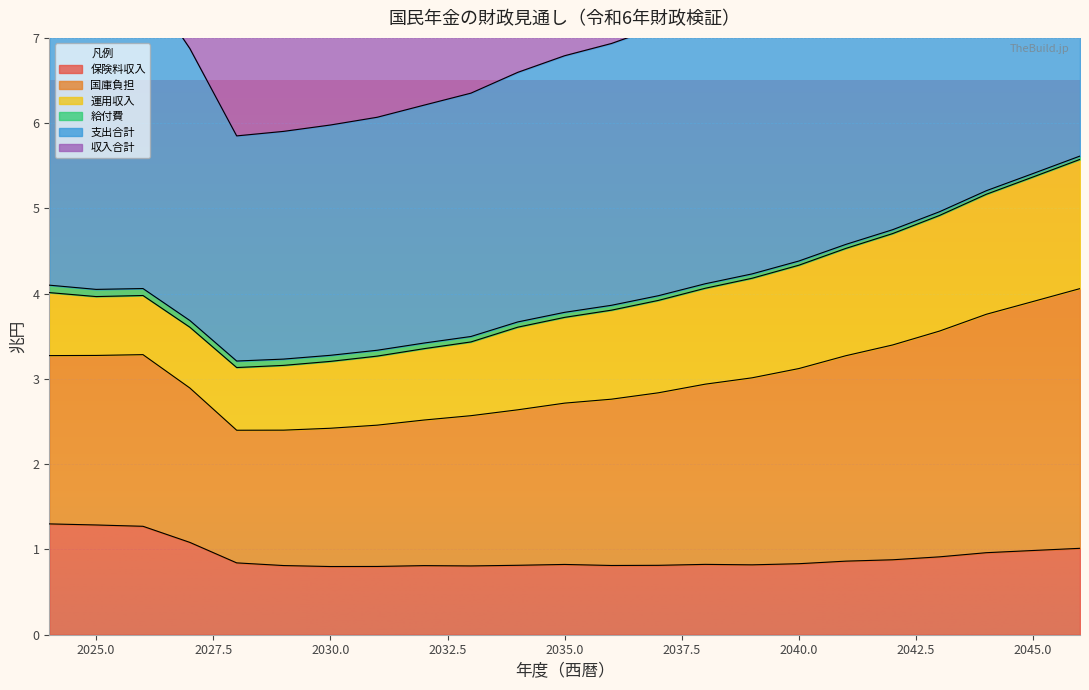

The value of 保険料収入 at 2045.0 is 1.0. True or false?

True